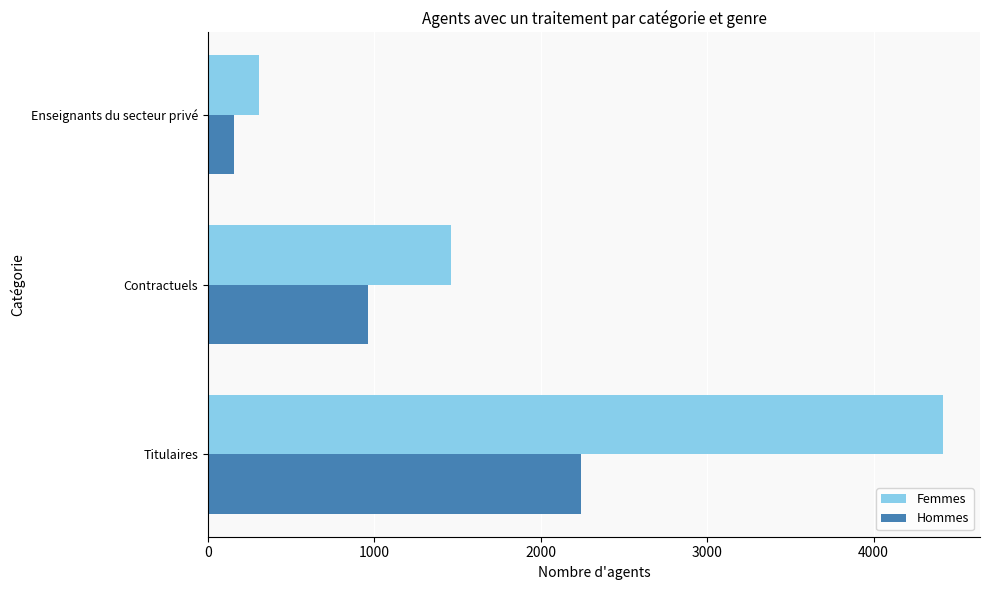

Which series has the largest total across all categories?

Femmes